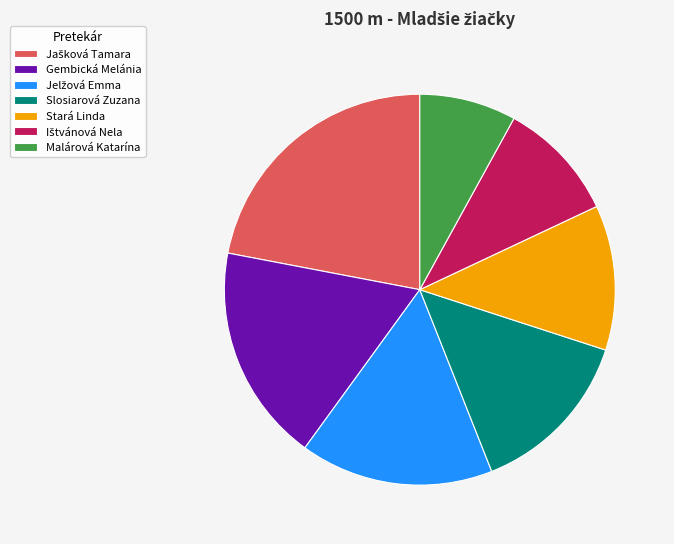

How many slices are in this pie chart?

7